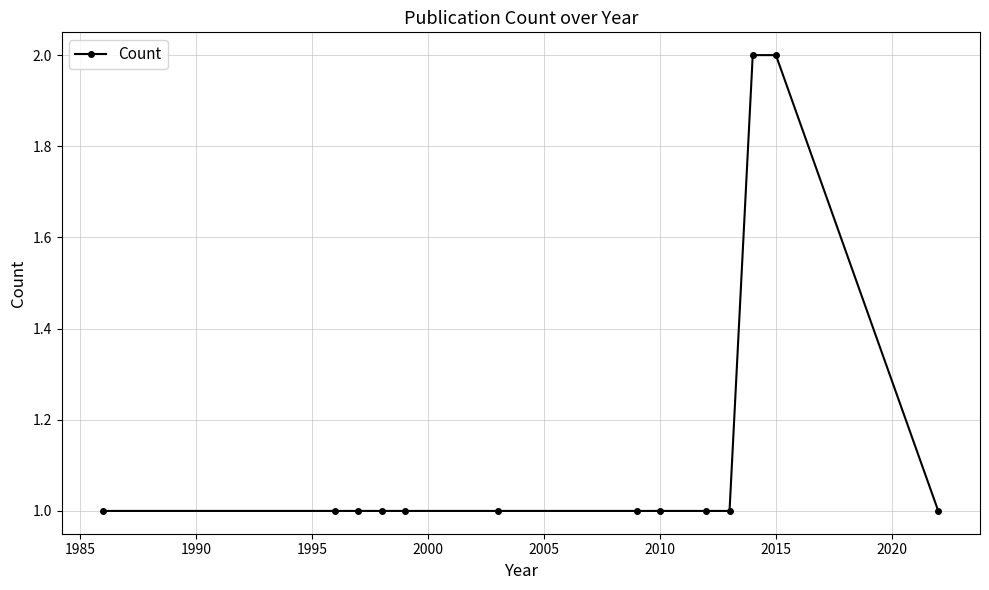

What is the value of the 4th point from the left?

1